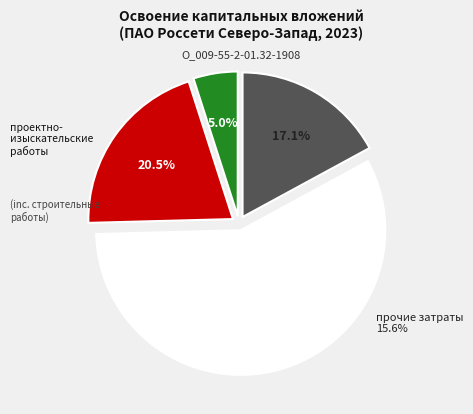

How many segments does this pie chart have?

4